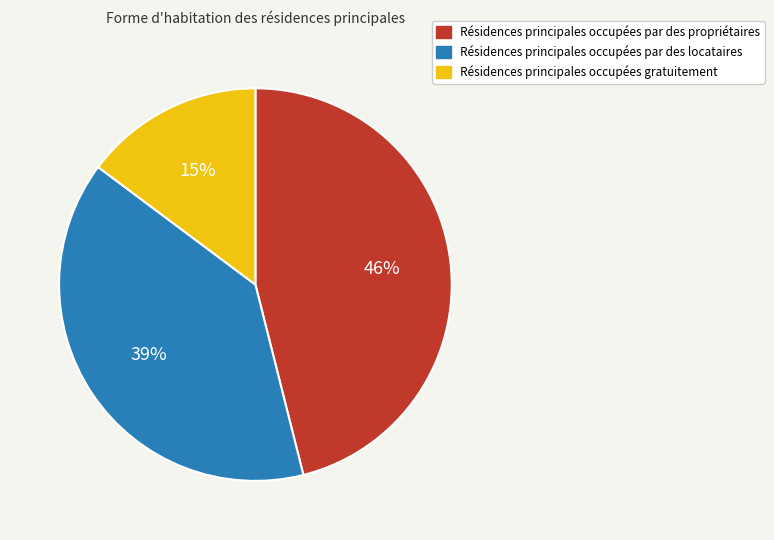

Is there a majority slice in this chart?

No